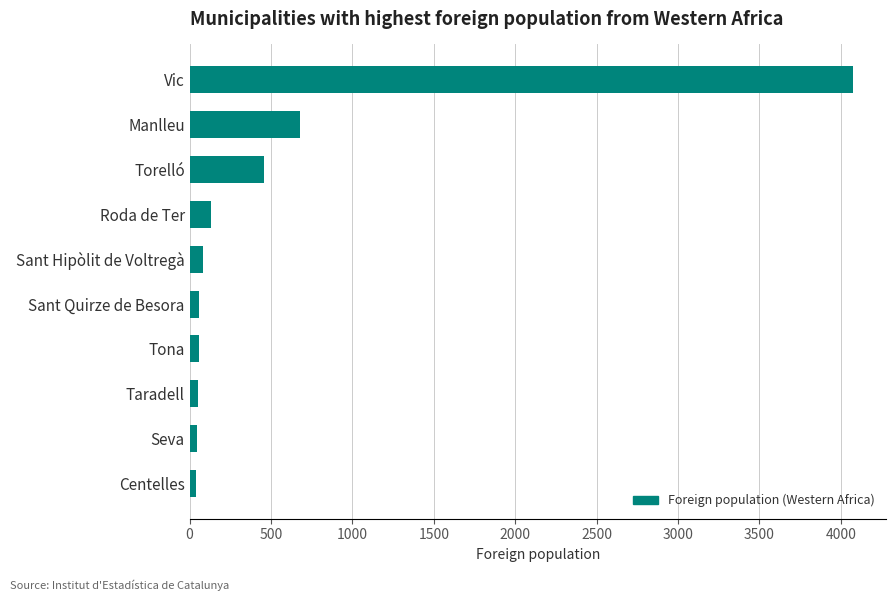

Is it true that the value at Vic is 6623?

False